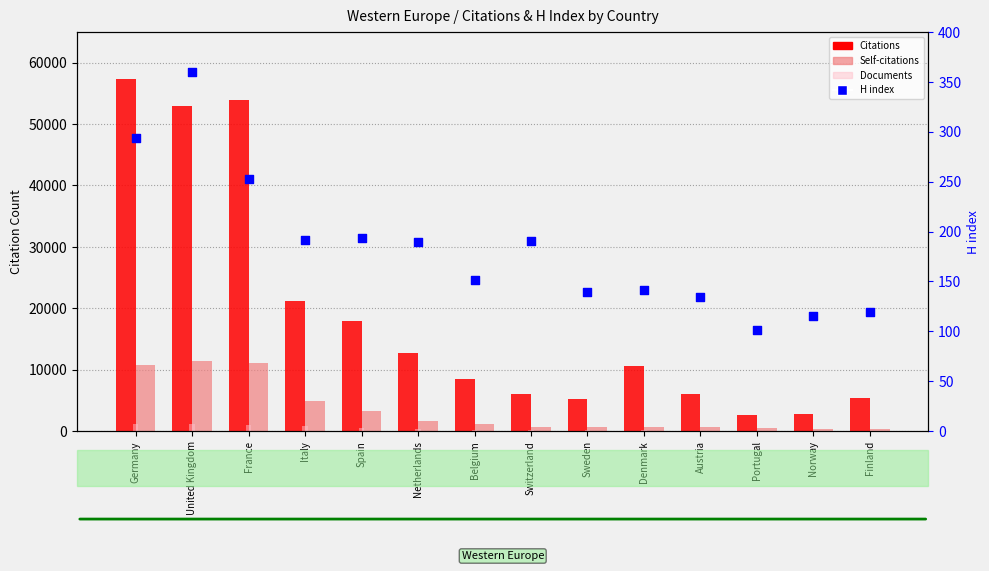

Which series reaches the maximum Y coordinate?

Citations